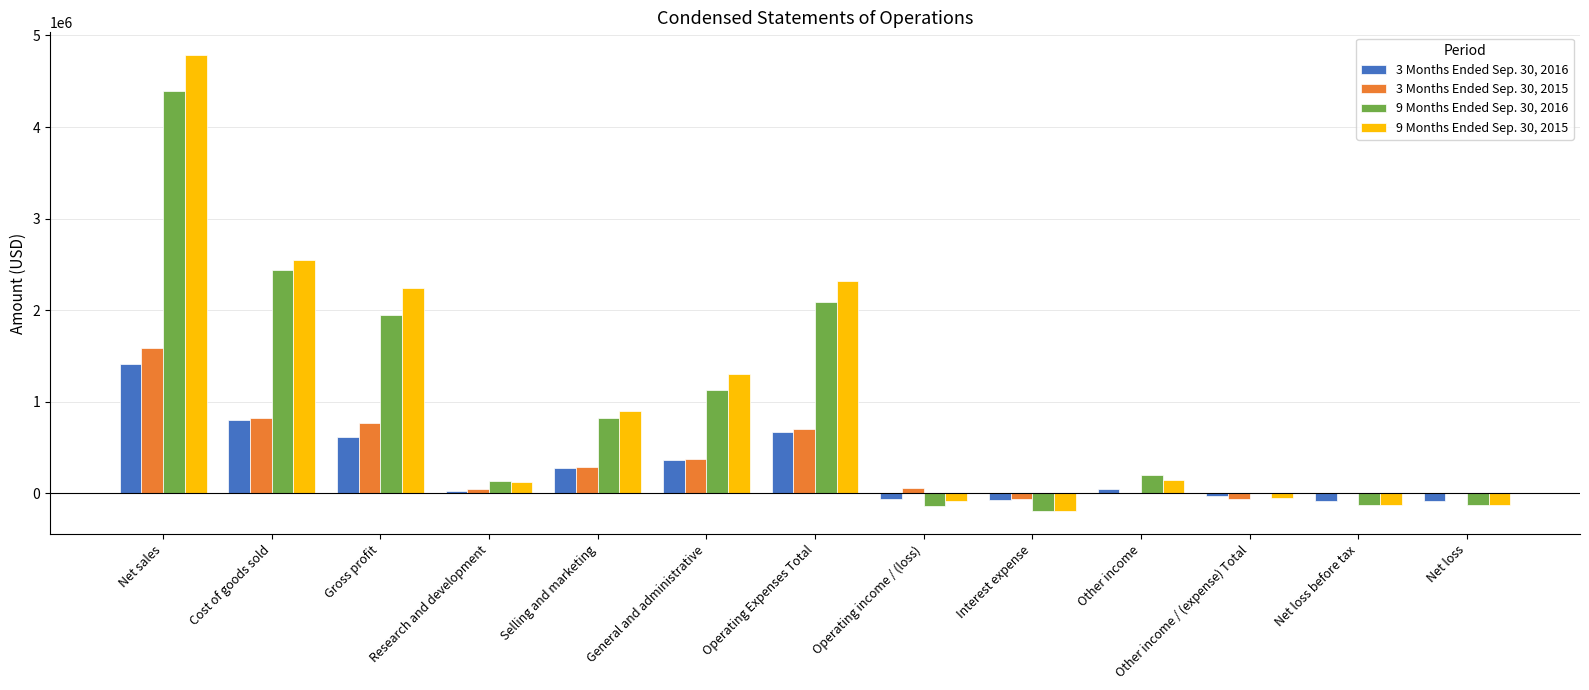

What is the maximum value shown in the chart?

4785000